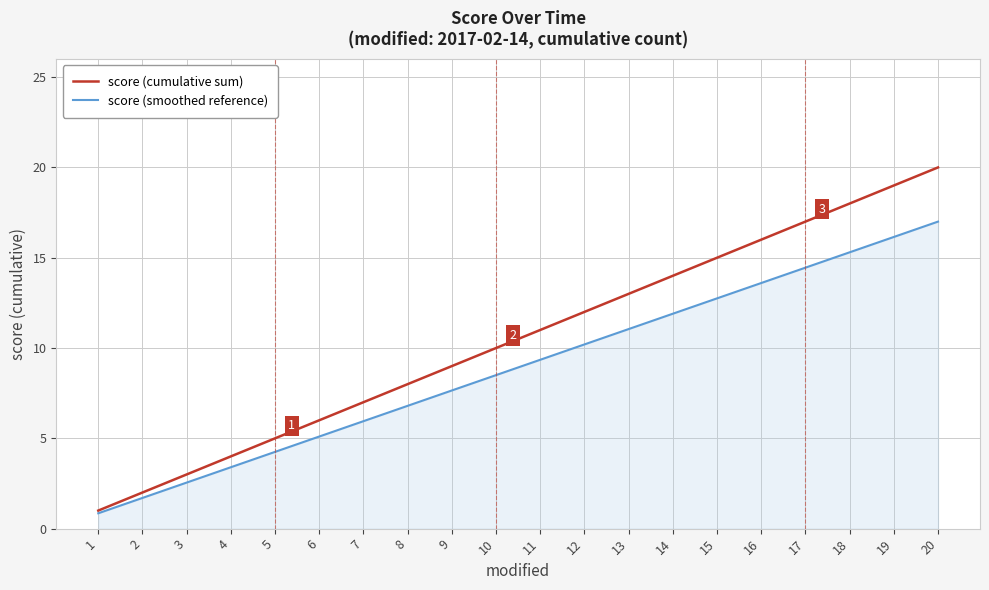

What is the total value across all series at 8?

14.8